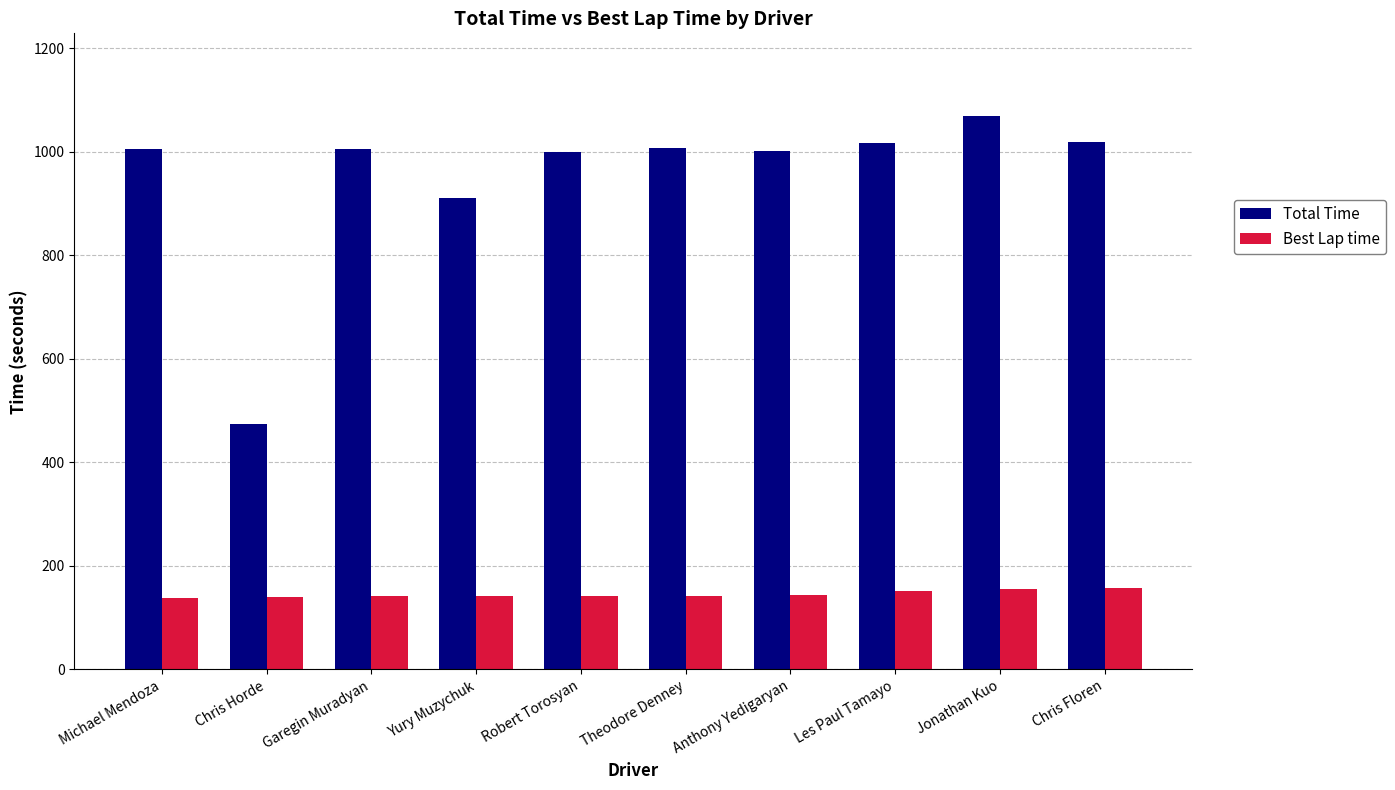

At which label is Total Time closest to 771?

Yury Muzychuk